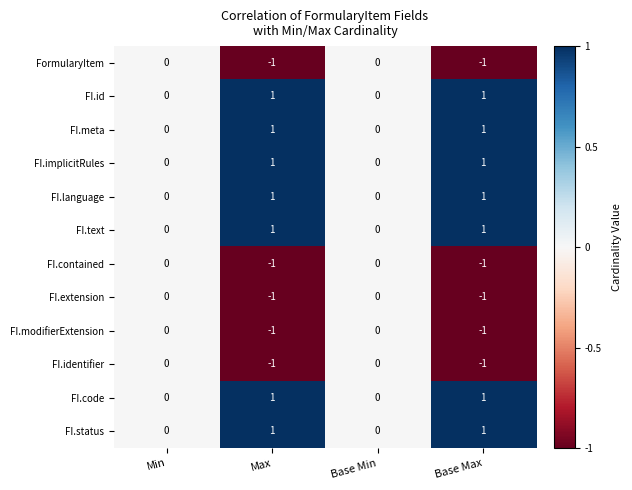

How many series are shown in this chart?

12